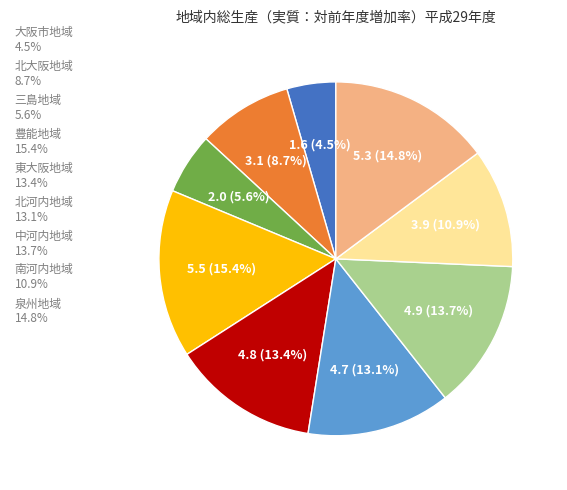

Which category has the biggest portion of the pie?

豊能地域